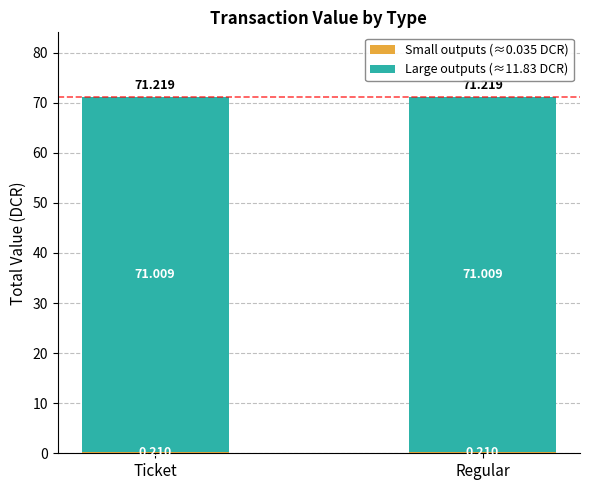

Are the bars horizontal?

No